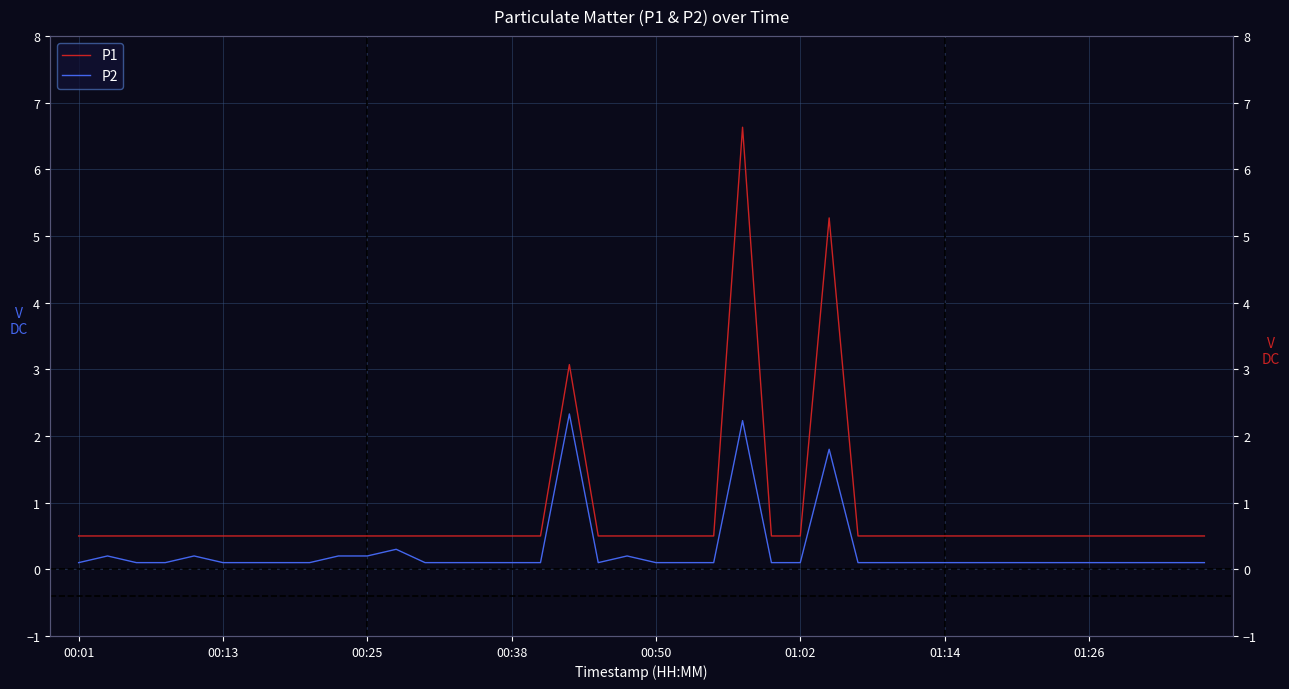

True or false: P1 and P2 cross at least once.

False